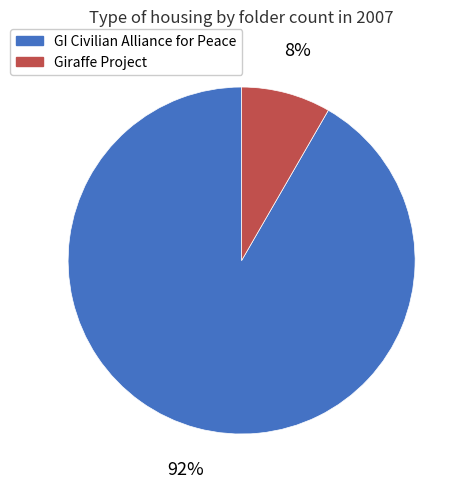

Combined, do Giraffe Project and GI Civilian Alliance for Peace account for over 50%?

Yes